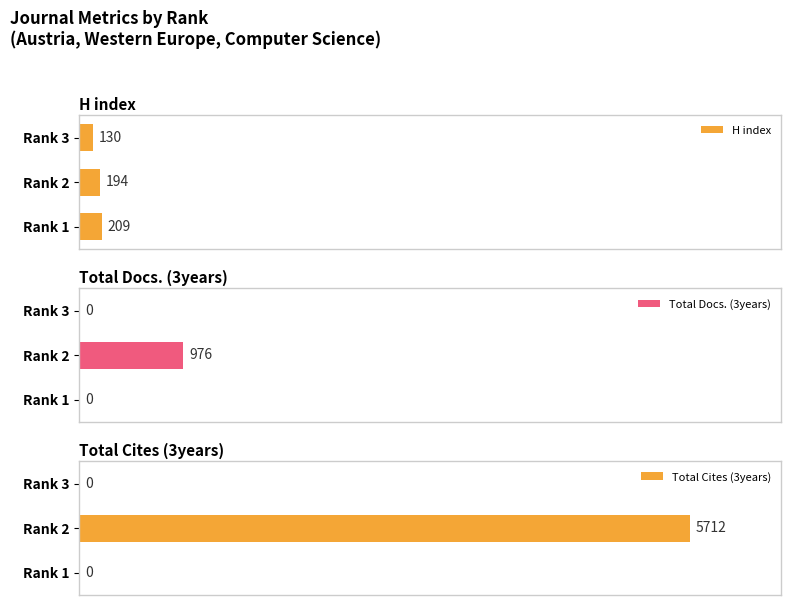

Which series has the widest spread of values?

Total Cites (3years)